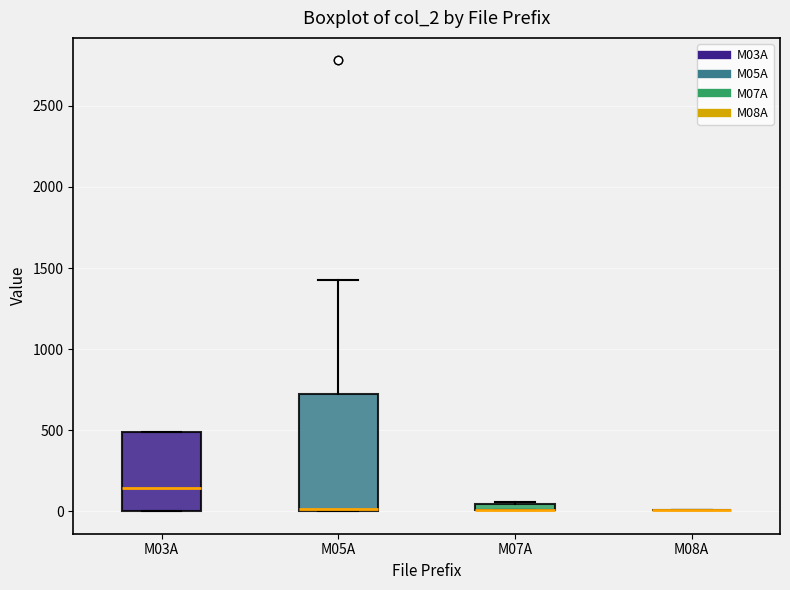

Comparing the boxes themselves (not the whiskers), which one is the tallest?

M05A